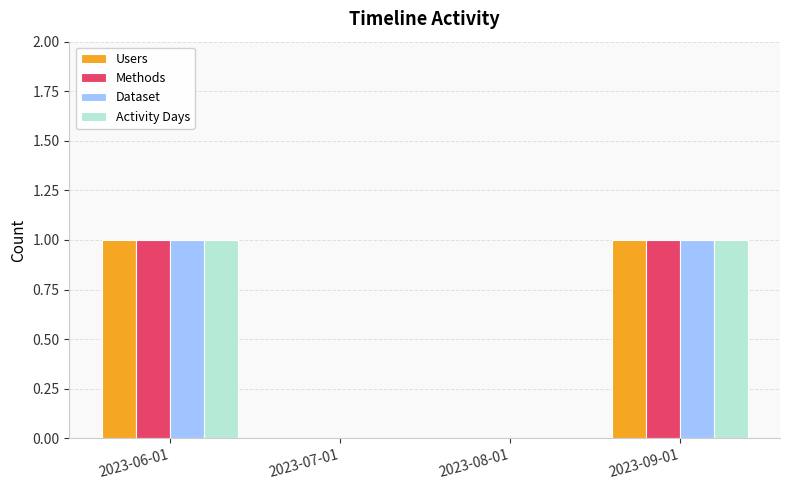

What is the greatest value displayed?

1